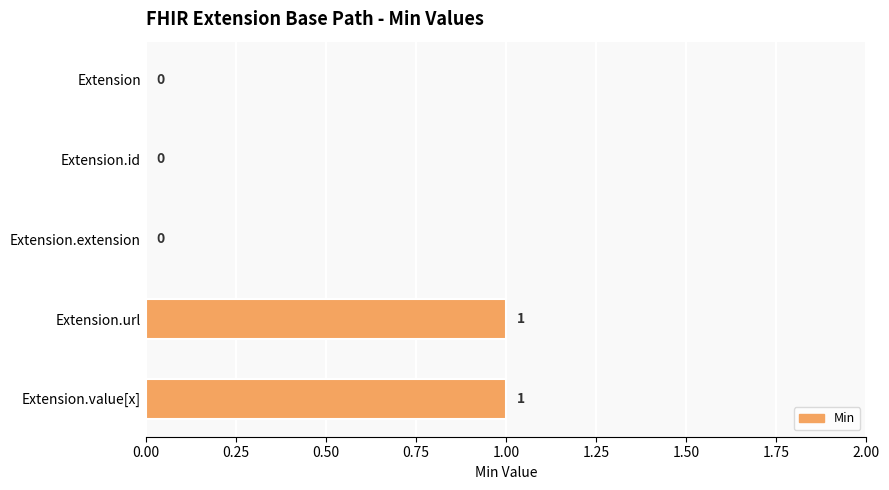

The value at Extension is -1. True or false?

False